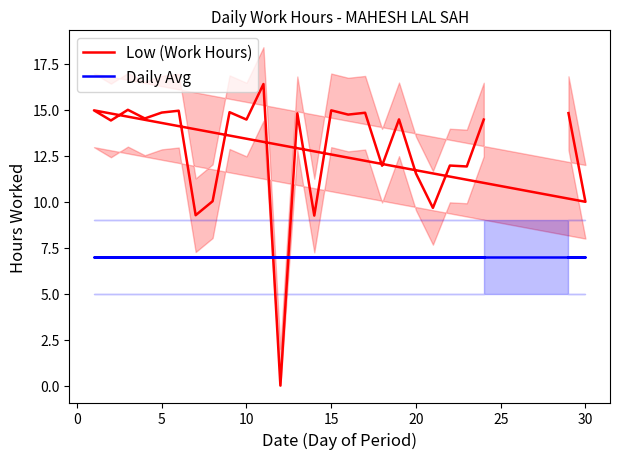

What is the sum of all Low (Work Hours) values?

332.9